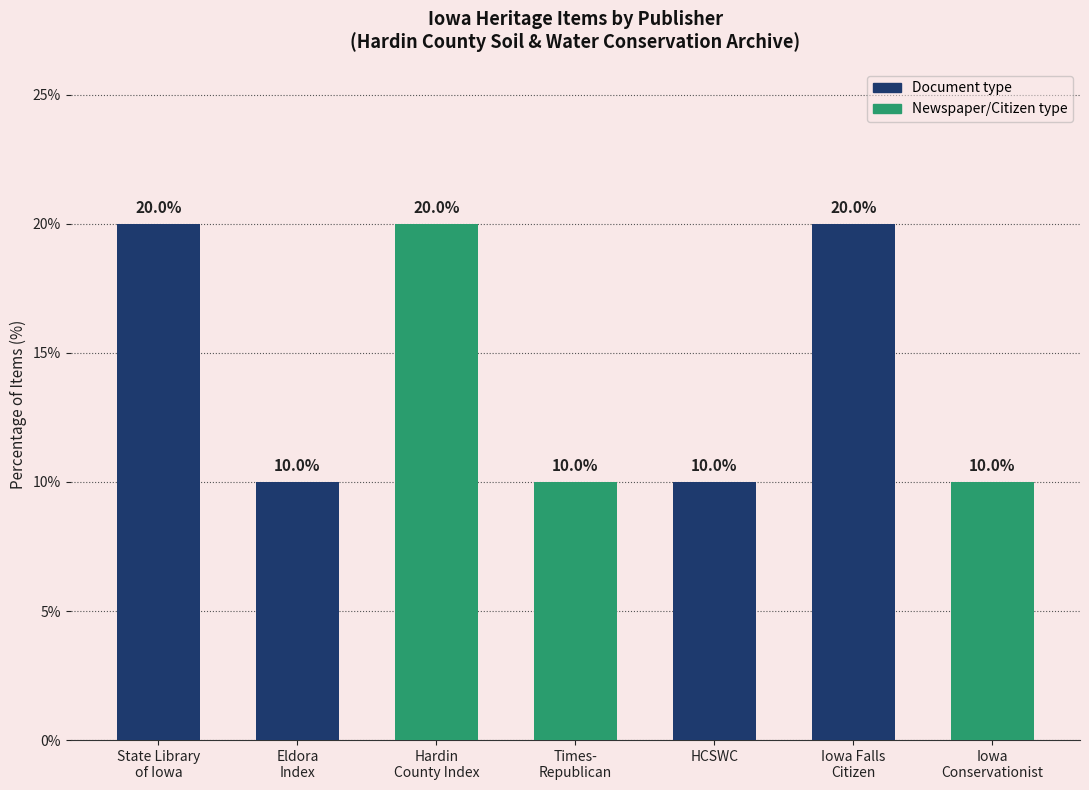

What is the label of the 5th bar from the left?

HCSWC